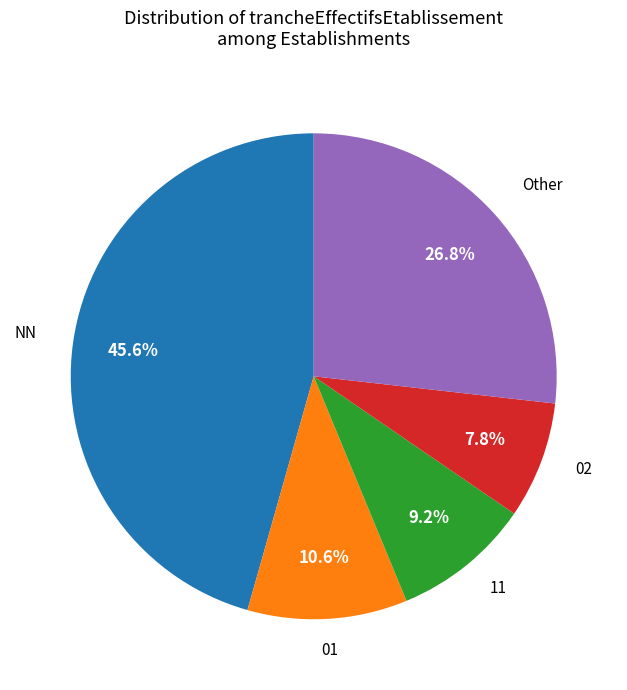

To the nearest percent, what is the difference between the largest and smallest slice percentages?

38%